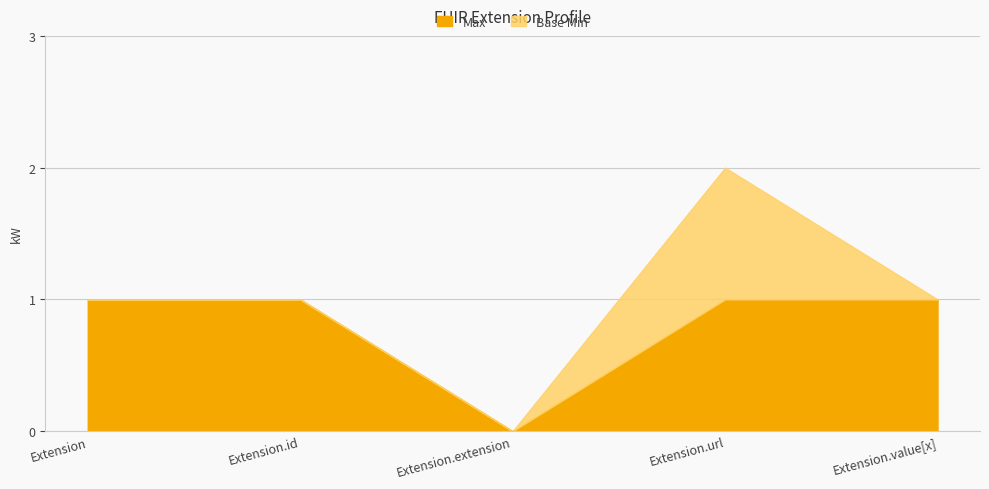

What is the maximum value for Max?

1